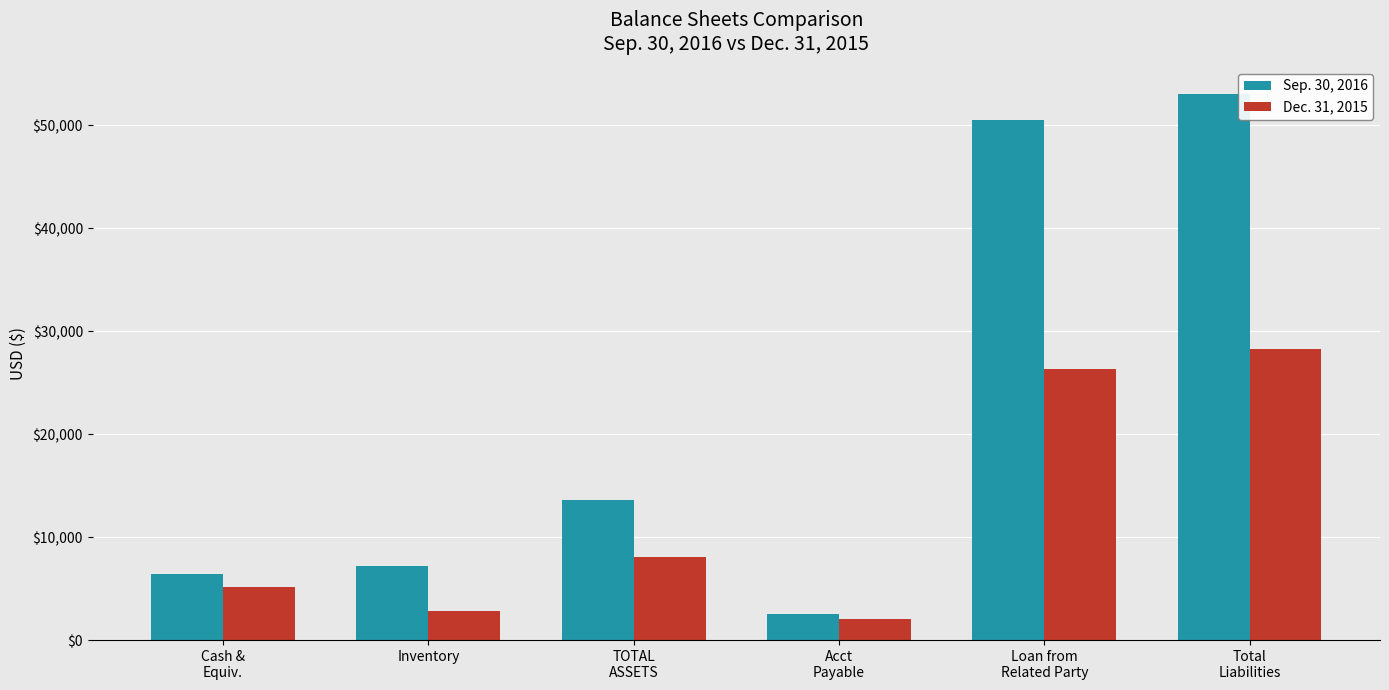

At which label does Dec. 31, 2015 reach its minimum?

Acct
Payable